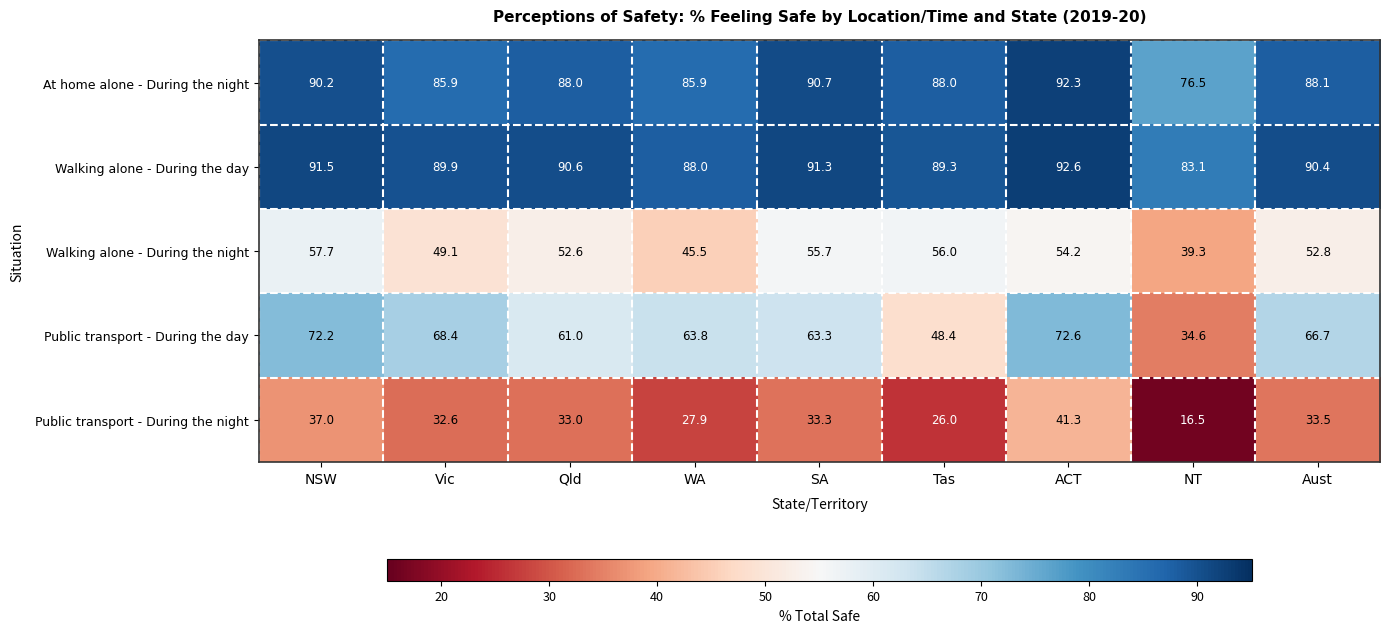

What value does the Walking alone - During the day series have at ACT?

92.6